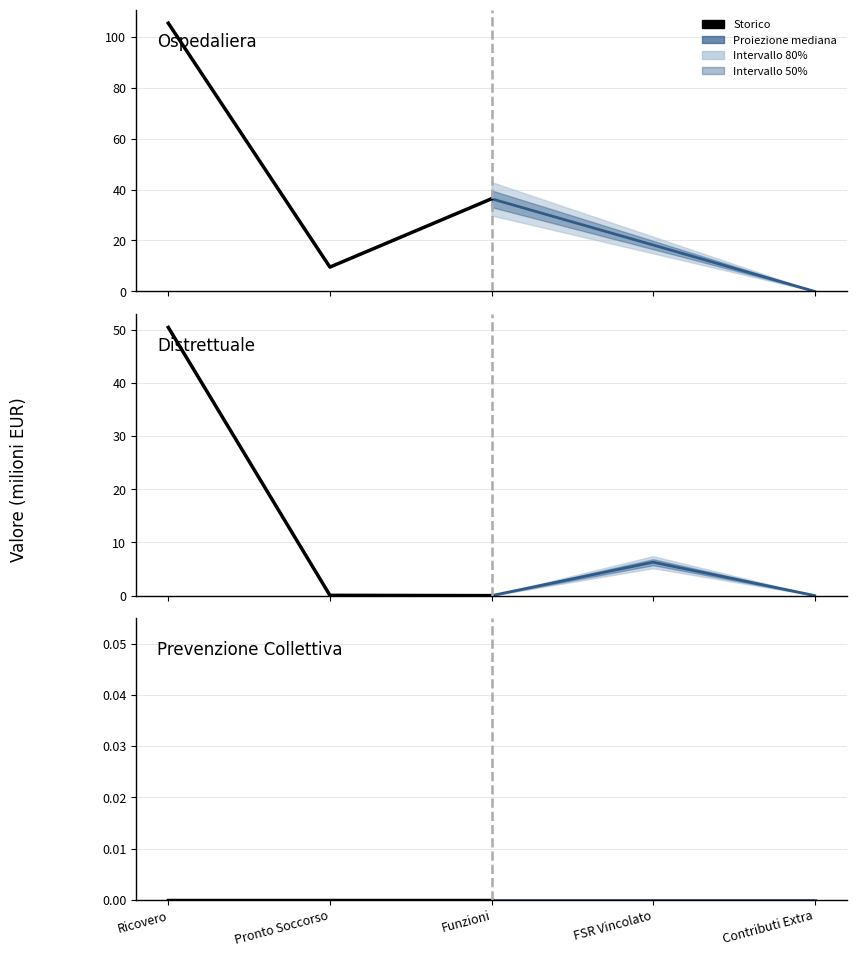

Which series has the widest spread of values?

Ospedaliera (storico)